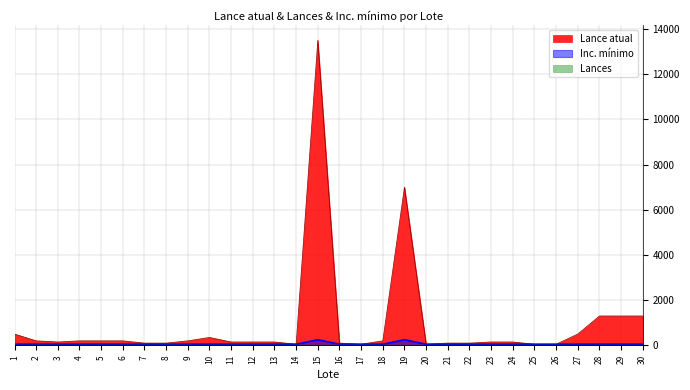

True or false: Lances and Inc. minimo cross at least once.

False